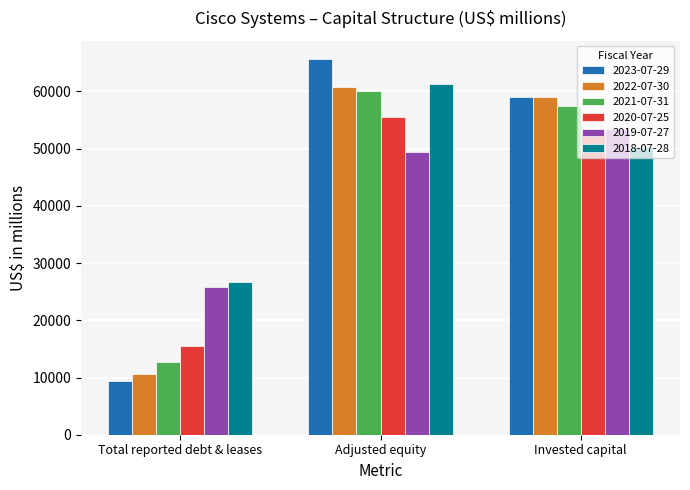

At how many categories does at least one series exceed 32528?

2